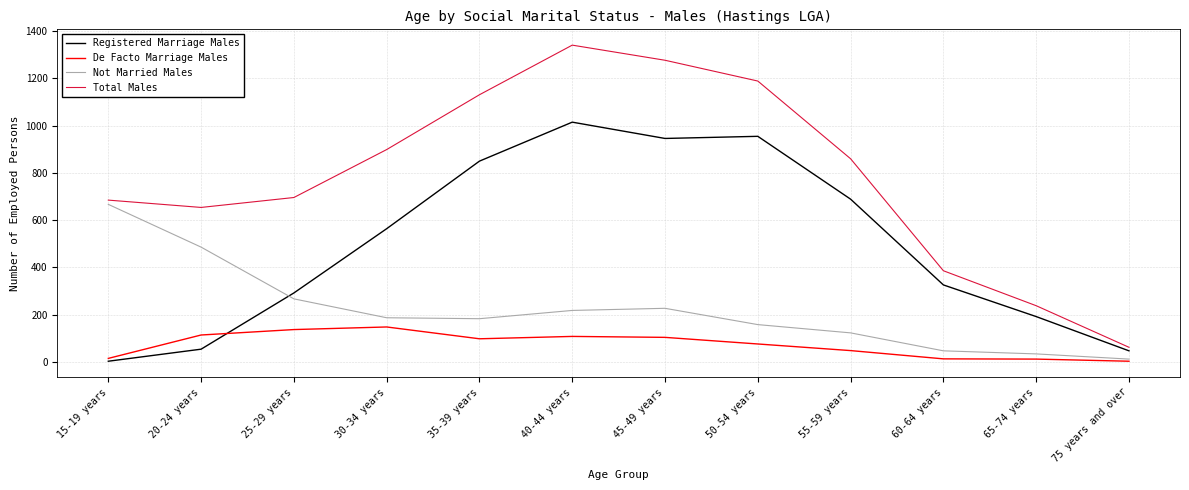

True or false: De Facto Marriage Males and Total Males cross at least once.

False